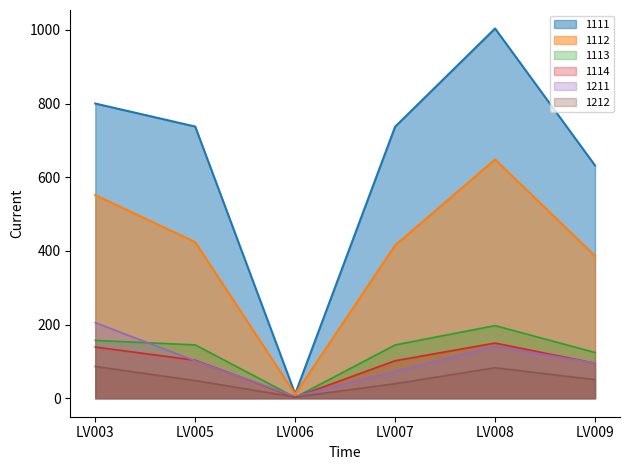

How many interior local peaks does the 1113 series have?

1